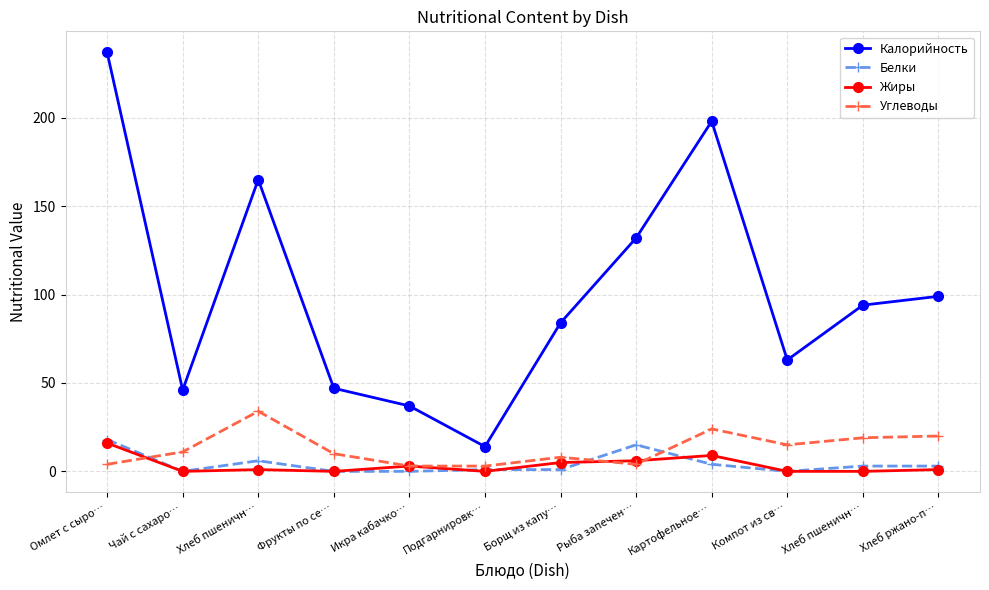

What is the value of the Углеводы point at the 1st from the left?

4